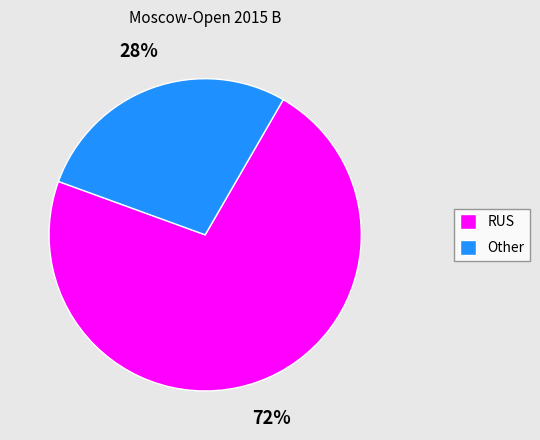

To the nearest percent, what percentage of the pie is Other?

28%